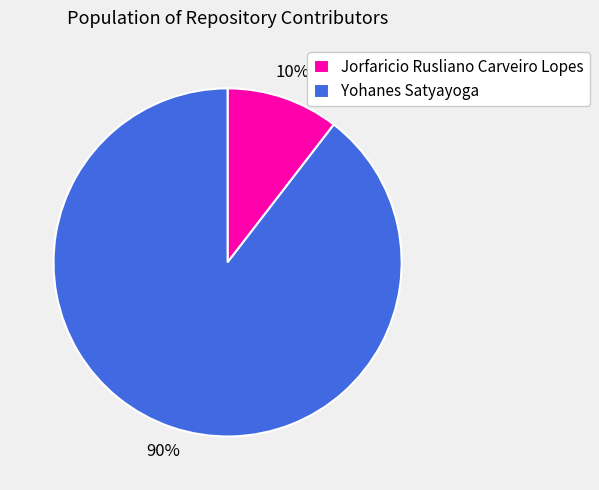

Does any single category account for the majority?

Yes